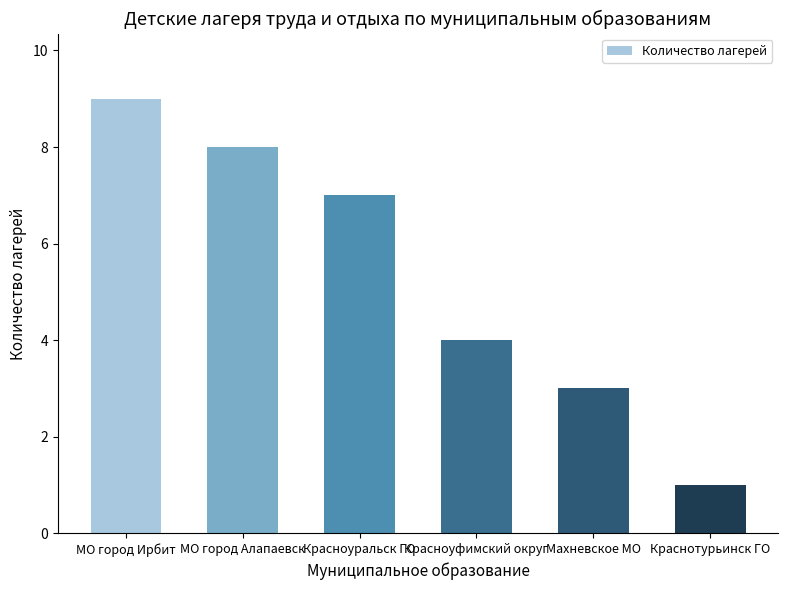

The value at МО город Ирбит is 9. True or false?

True